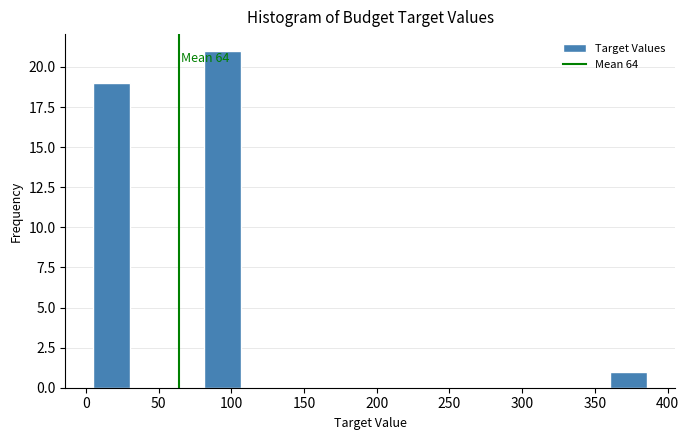

Which range on the x-axis has the tallest bar?

80 to 105